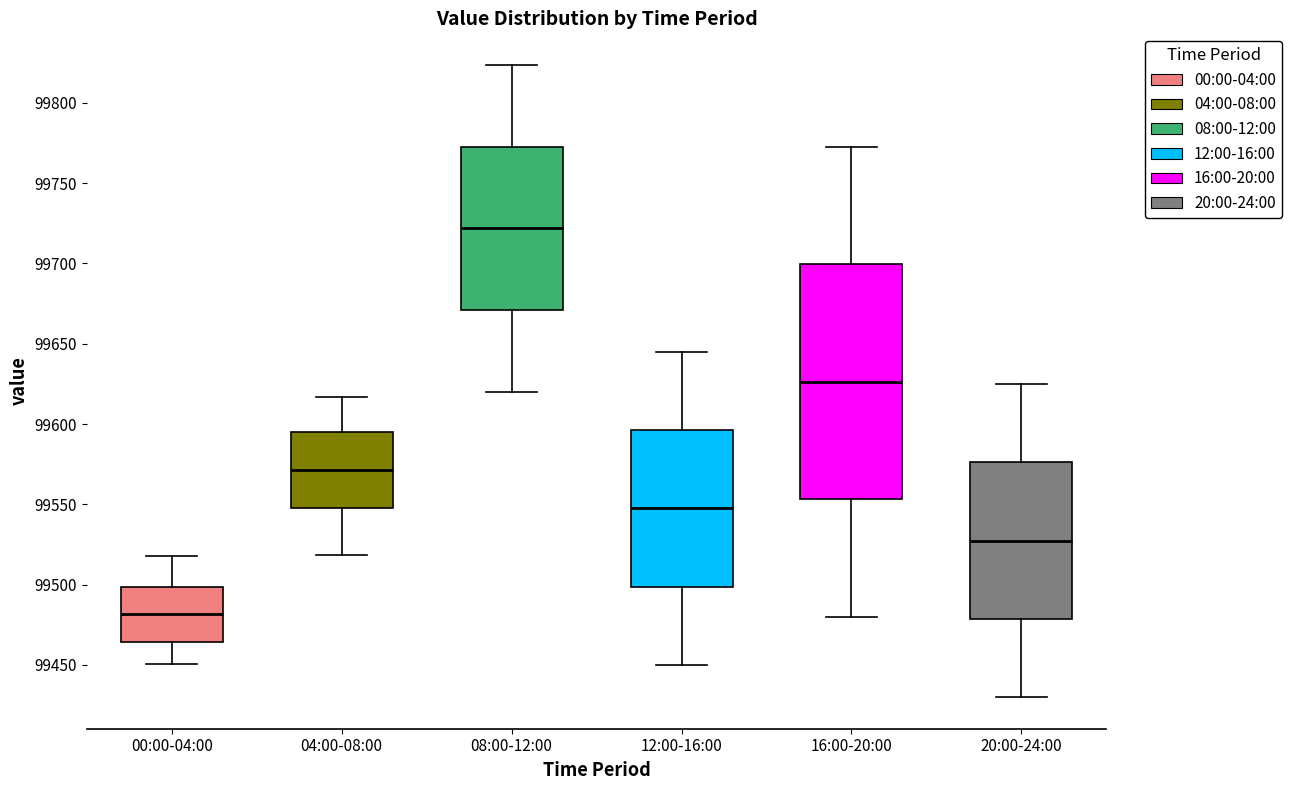

Where is the lower edge of the box for 00:00-04:00 on the y-axis? The values are not printed on the chart, so give them approximately, as read against the axis.

99465